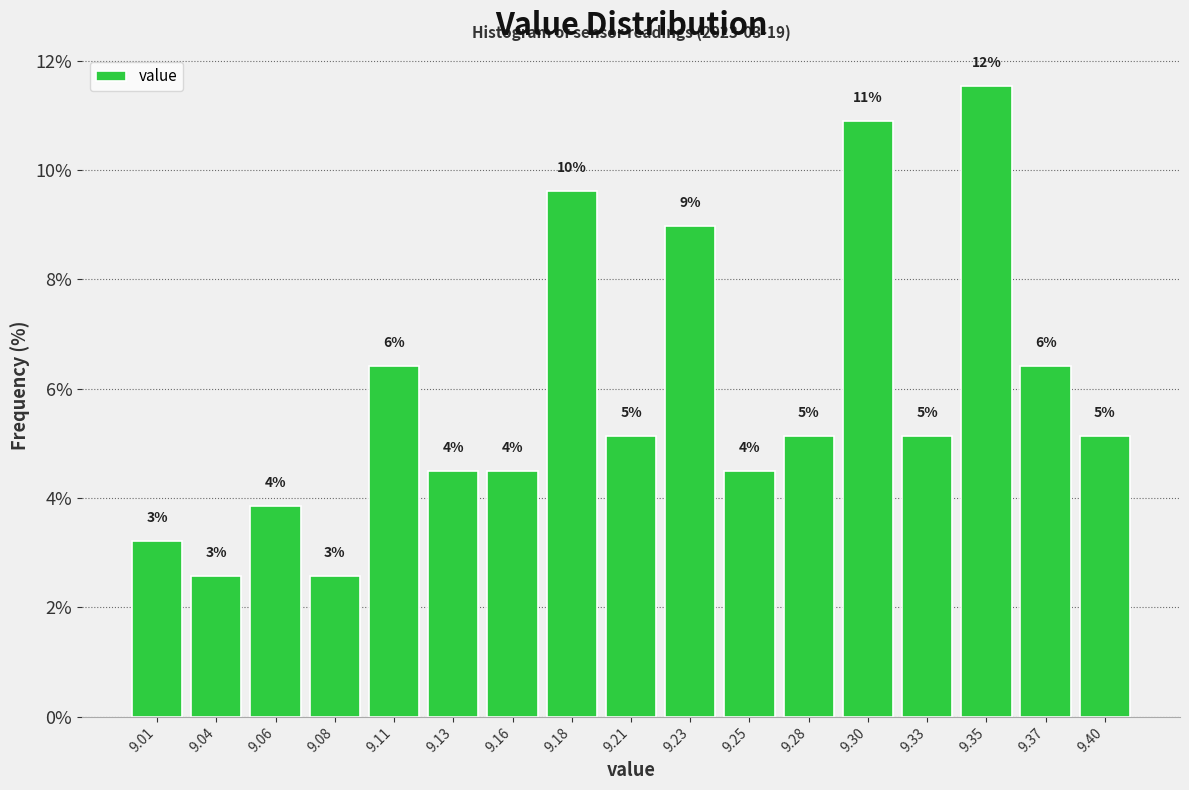

How many bars are there in total?

17